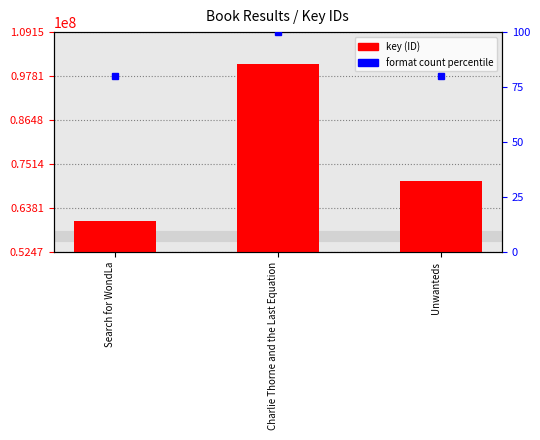

List the series in order of their peak value, highest first.

key (ID), percentile rank within the sample